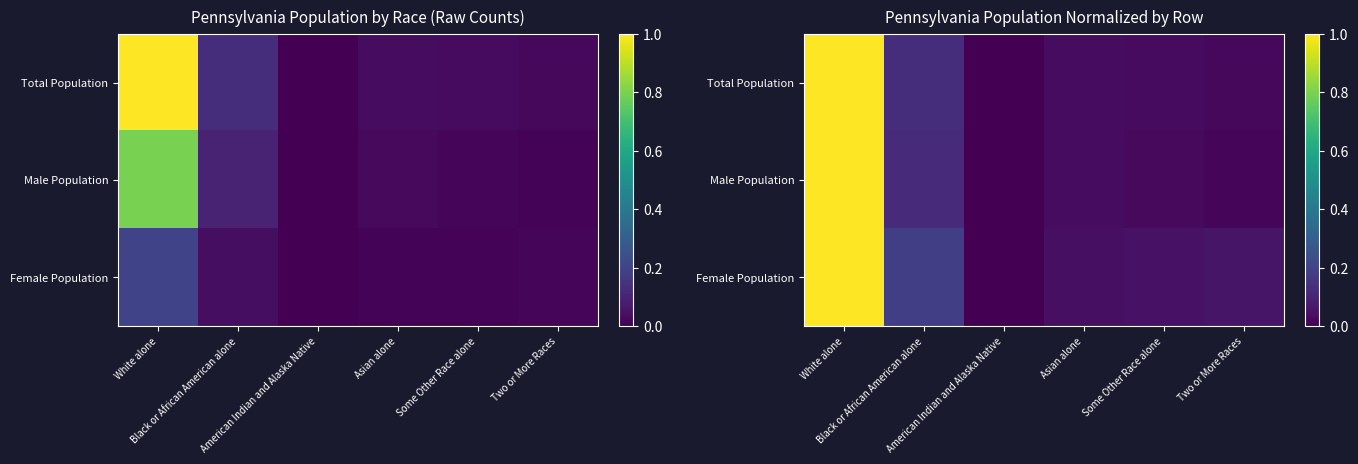

List the series in order of their overall mean, lowest first.

Male Population, Total Population, Female Population